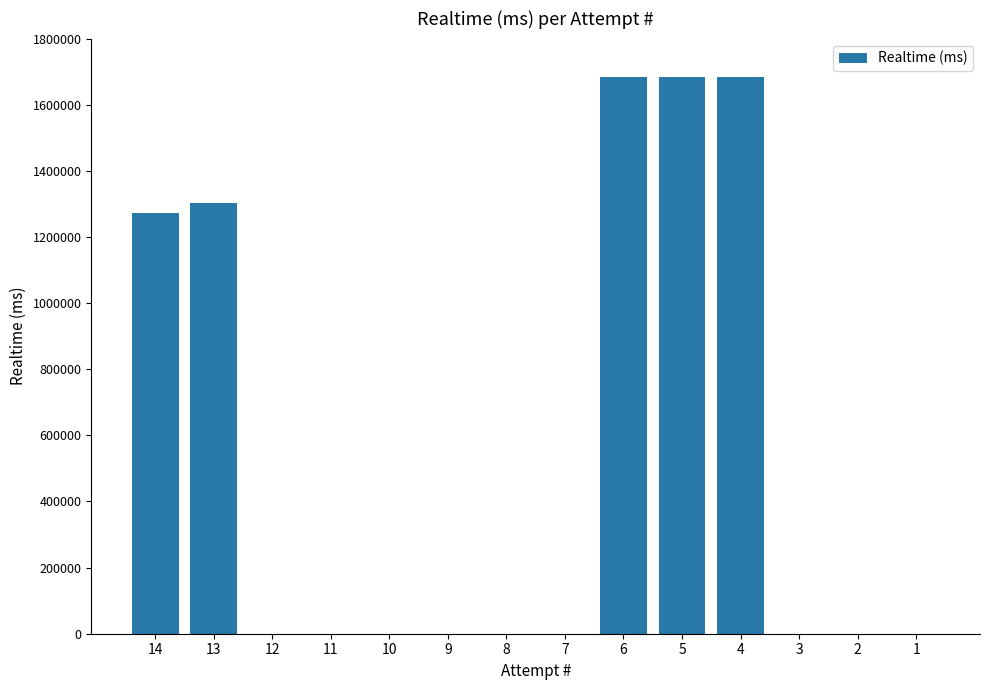

What is the maximum value shown in the chart?

1683372